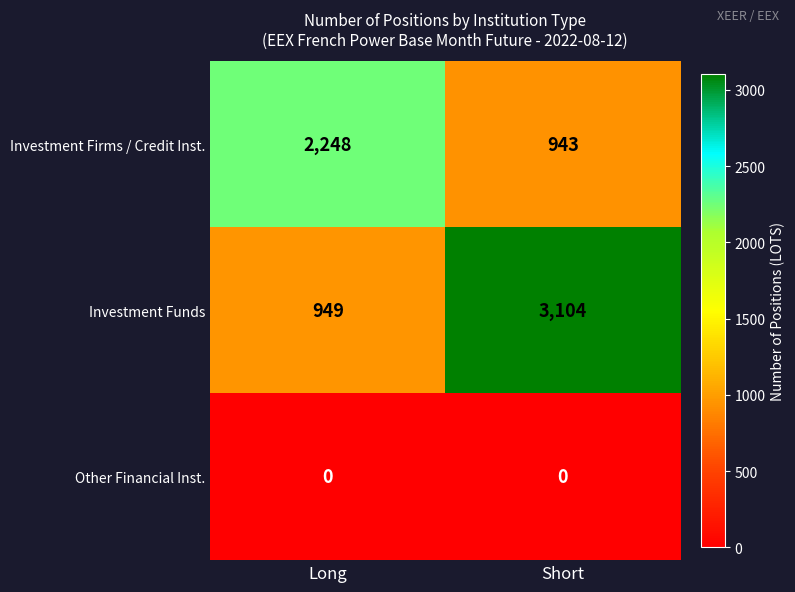

What is the sum of all Investment Firms / Credit Inst. values?

3191